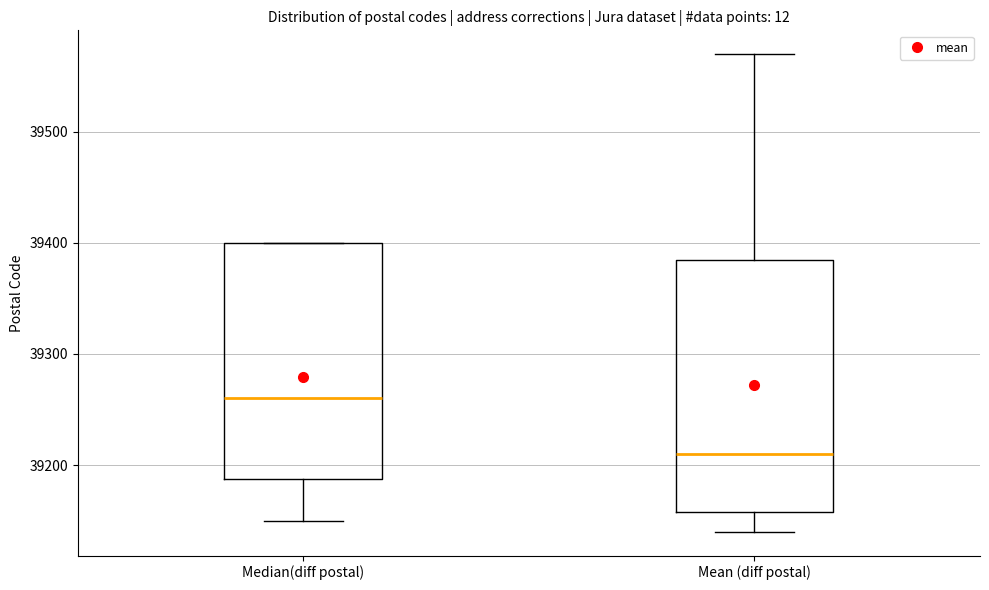

Which box is the tallest, from its lower edge to its upper edge?

Mean (diff postal)